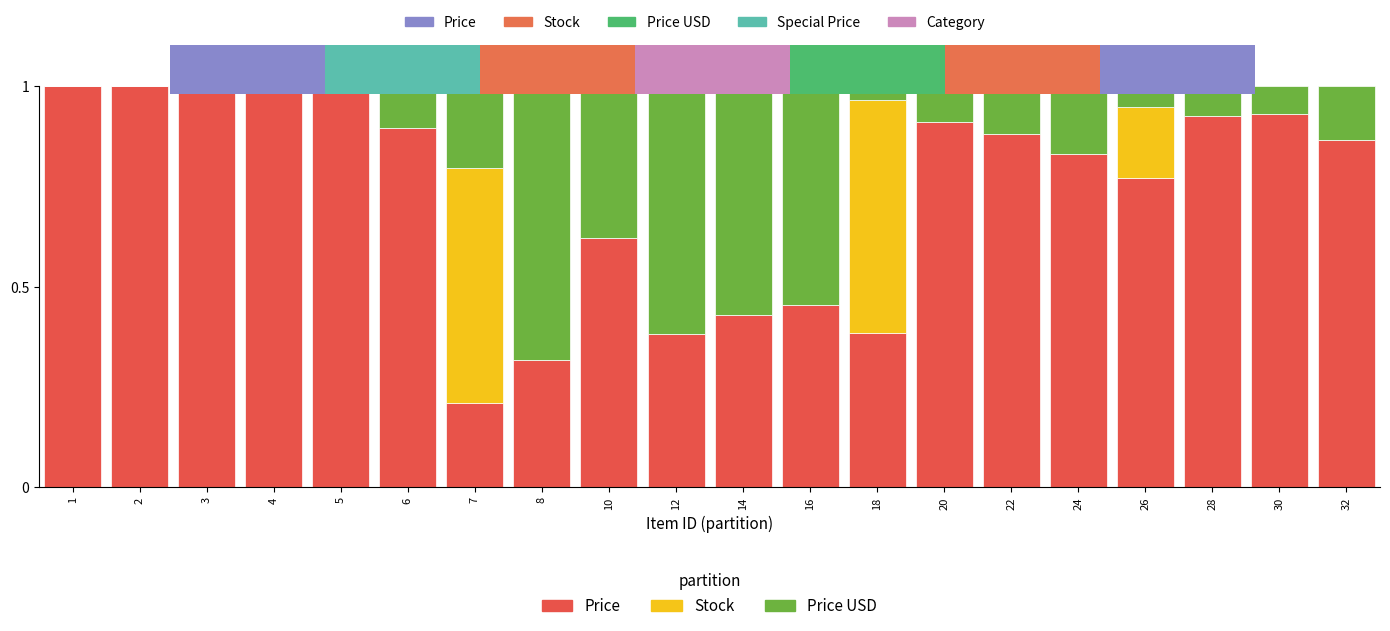

Which series has the largest total across all categories?

Price